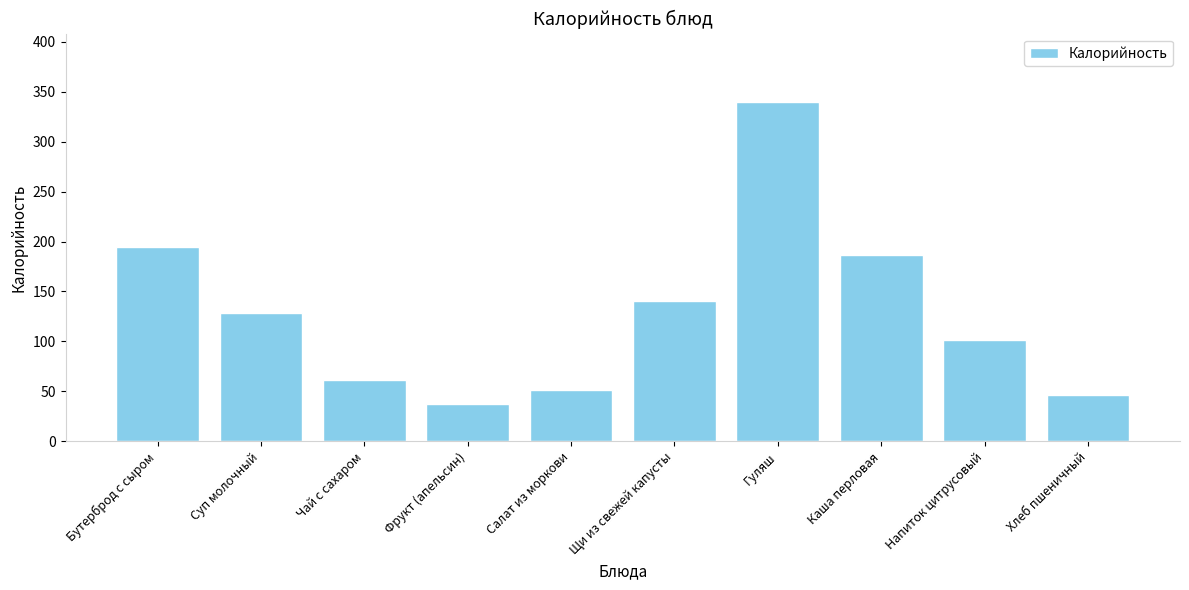

What is the label of the 3rd bar from the left?

Чай с сахаром